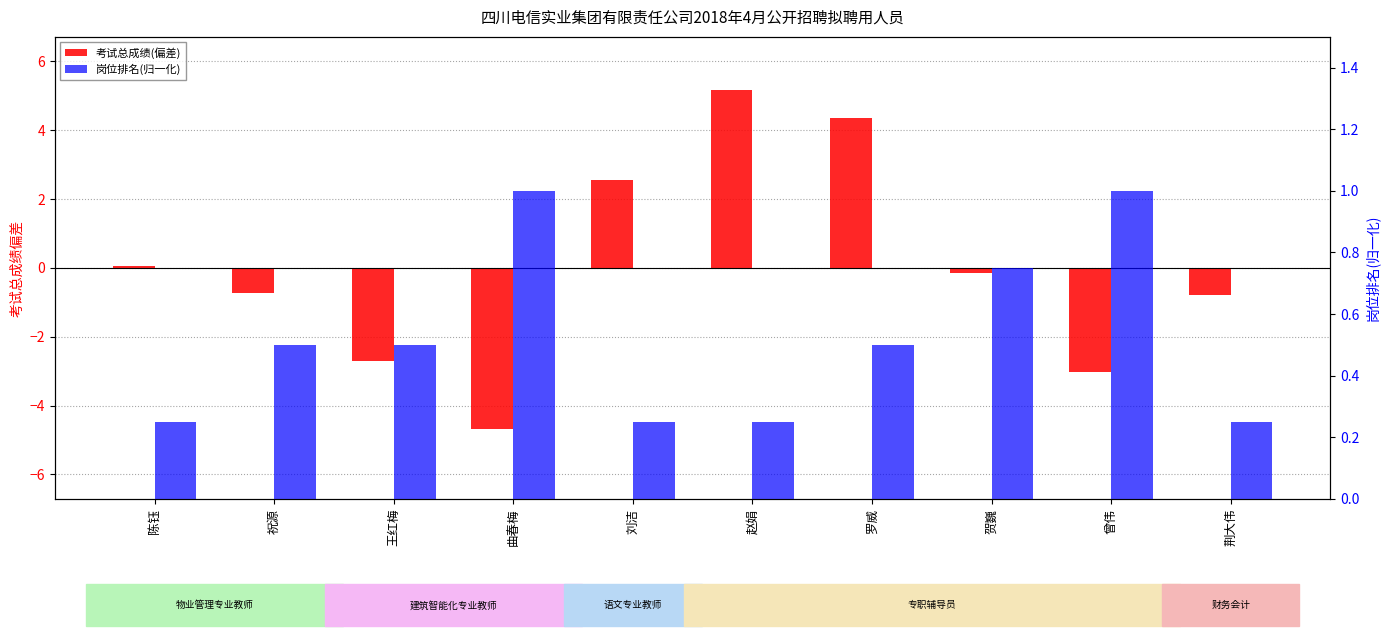

What is the sum of all 岗位排名(归一化) values?

5.2